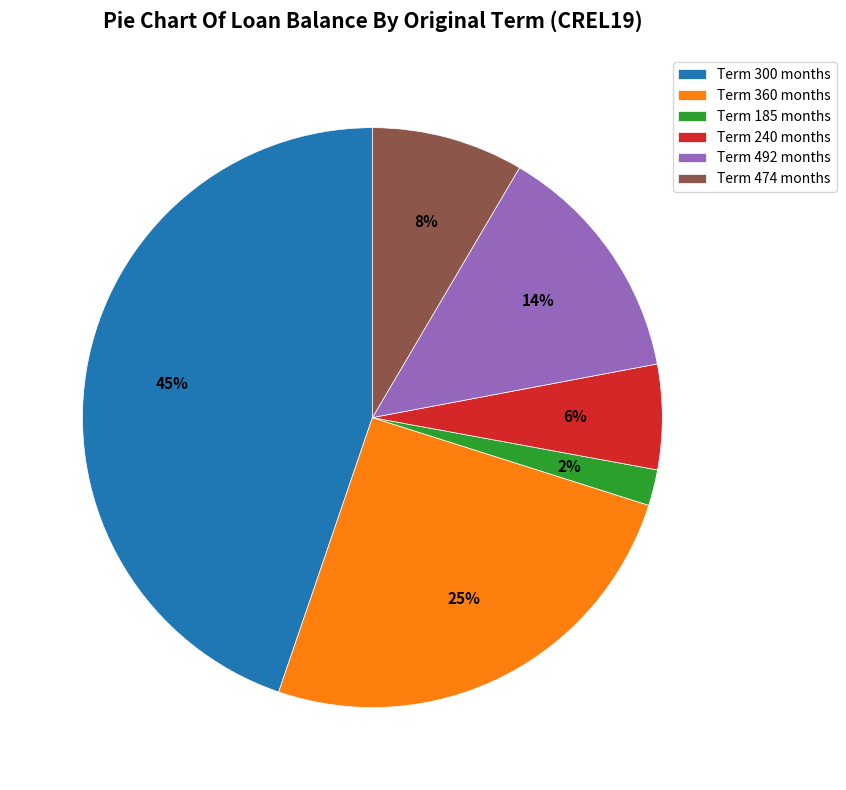

Combined, do Term 185 months and Term 492 months account for over 50%?

No